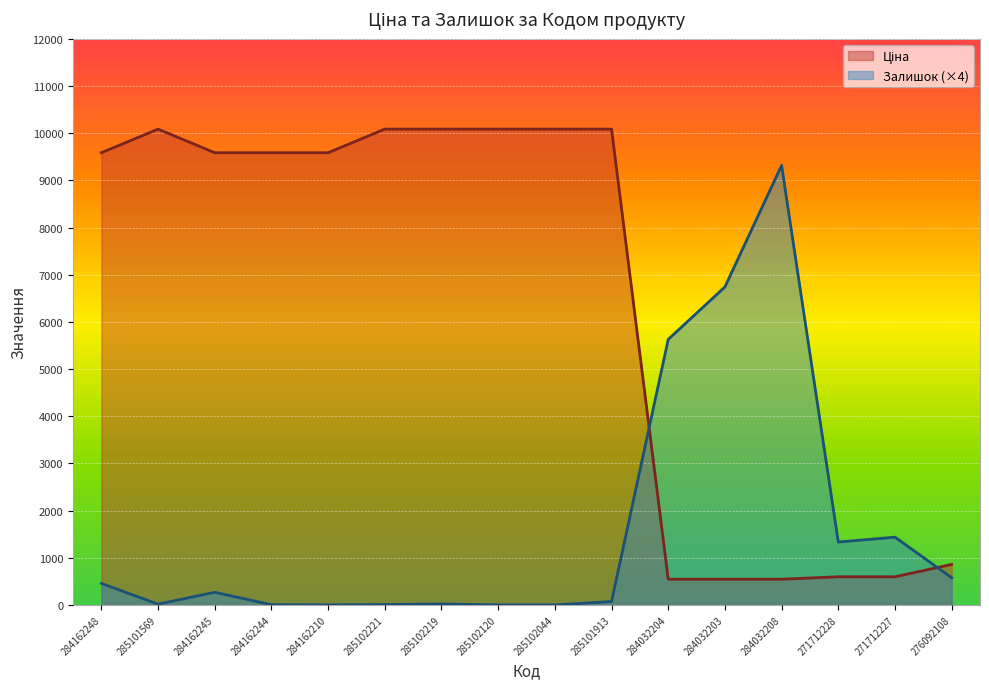

True or false: Ціна and Залишок cross at least once.

True